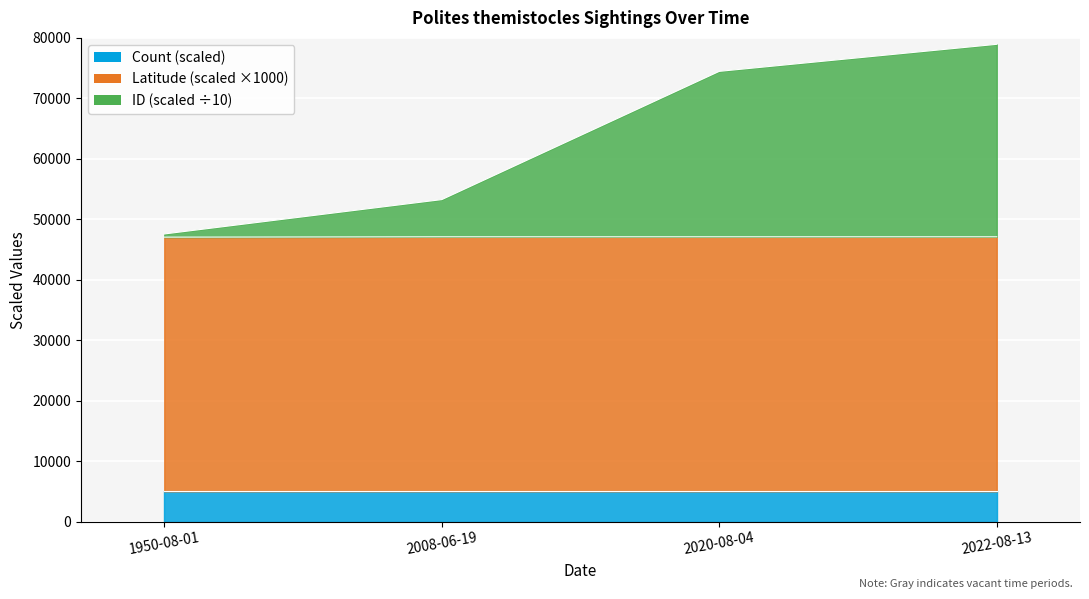

What is the average value of the Latitude series?

47084.7